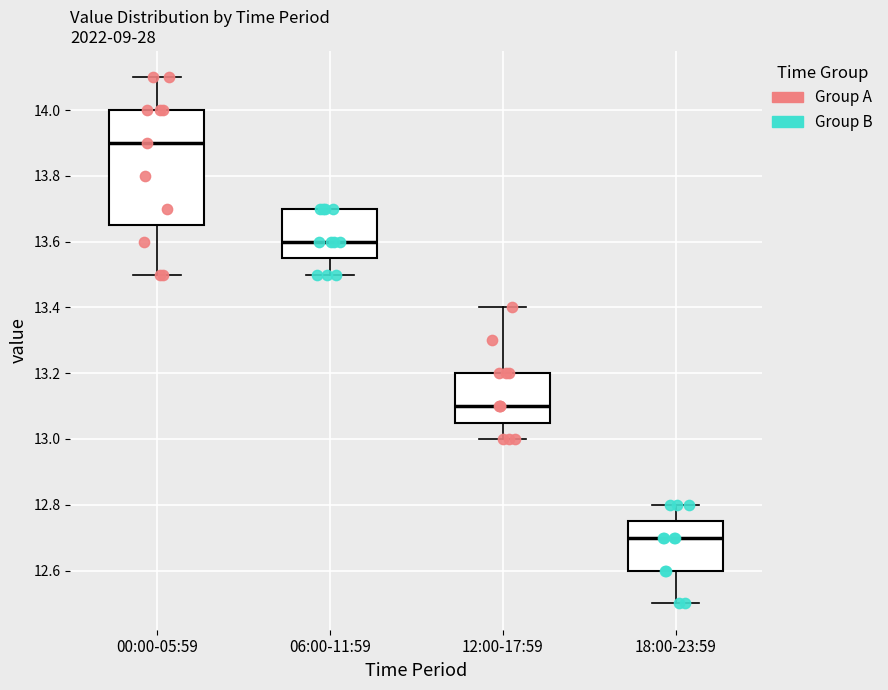

Reading left to right, read every box against the y-axis: the position of its median line, the range the box covers, and the ends of its whiskers. The values are not printed on the chart, so give them approximately, as read against the axis.

00:00-05:59: median 13.90, box 13.66 to 14.00, whiskers 13.50 to 14.10
06:00-11:59: median 13.60, box 13.56 to 13.70, whiskers 13.50 to 13.70
12:00-17:59: median 13.10, box 13.06 to 13.20, whiskers 13.00 to 13.40
18:00-23:59: median 12.70, box 12.60 to 12.76, whiskers 12.50 to 12.80